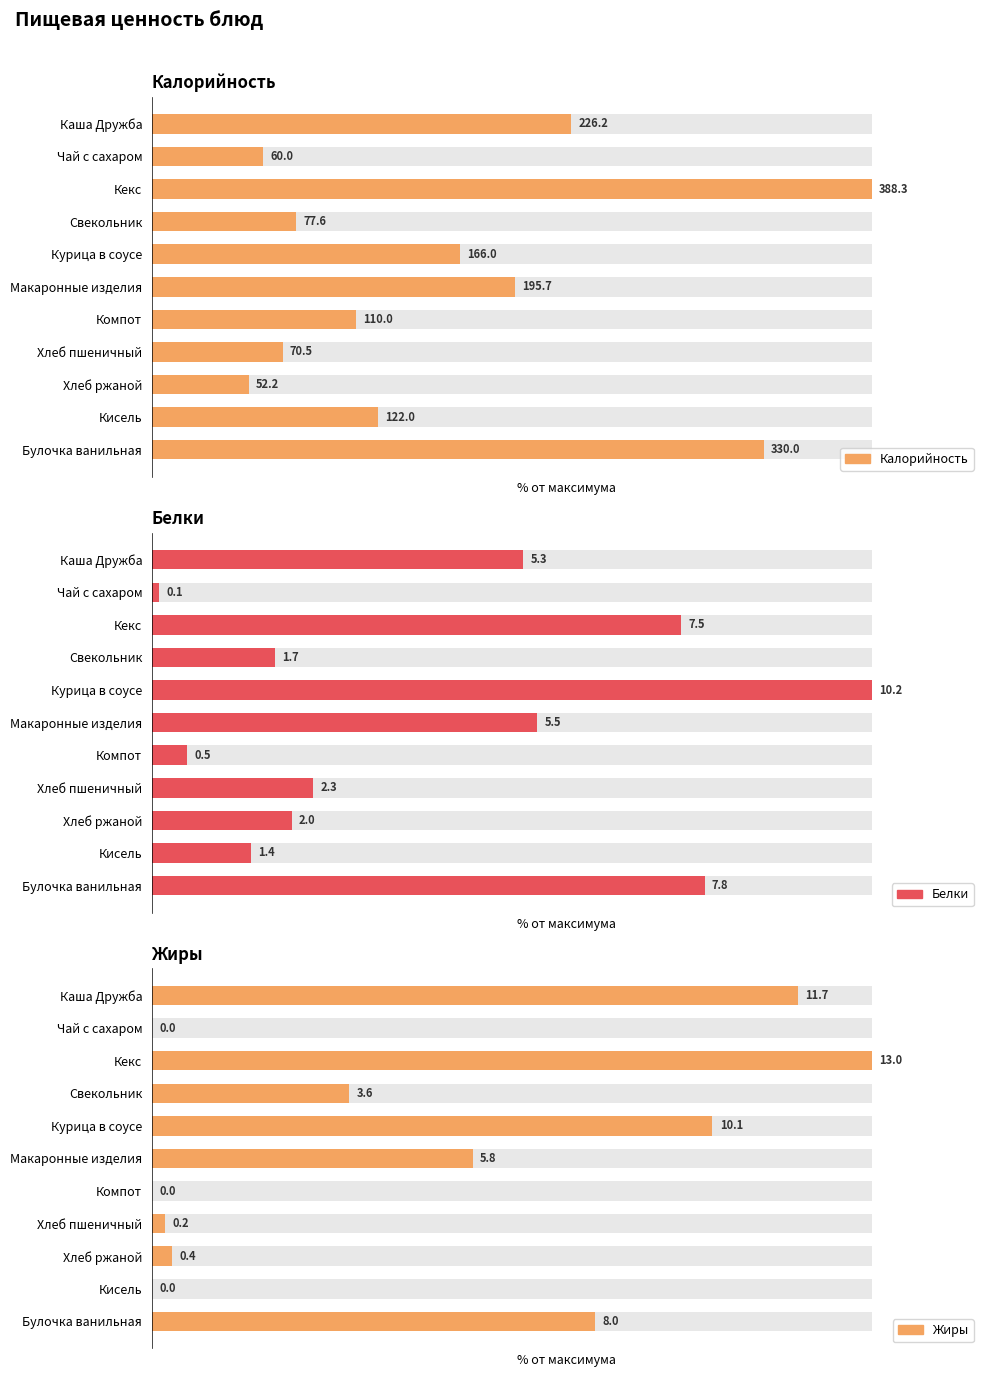

What is the value of the Жиры bar at the 6th from the left?

44.5